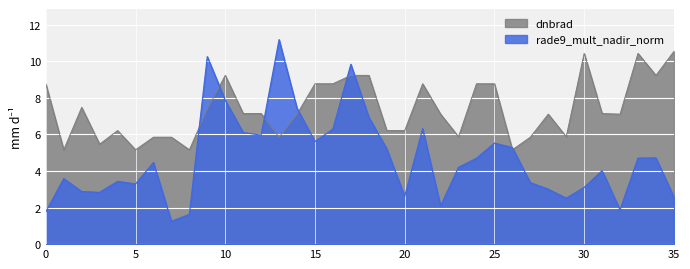

What is the total value across all series at 19?

11.4